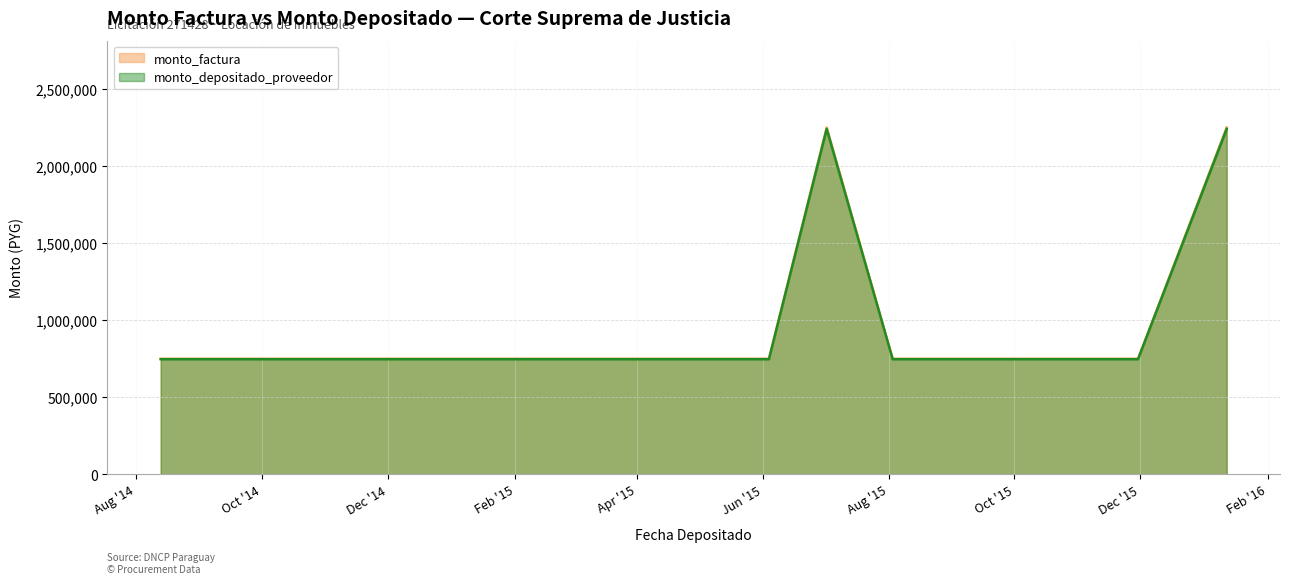

What is the minimum value shown in the chart?

747000